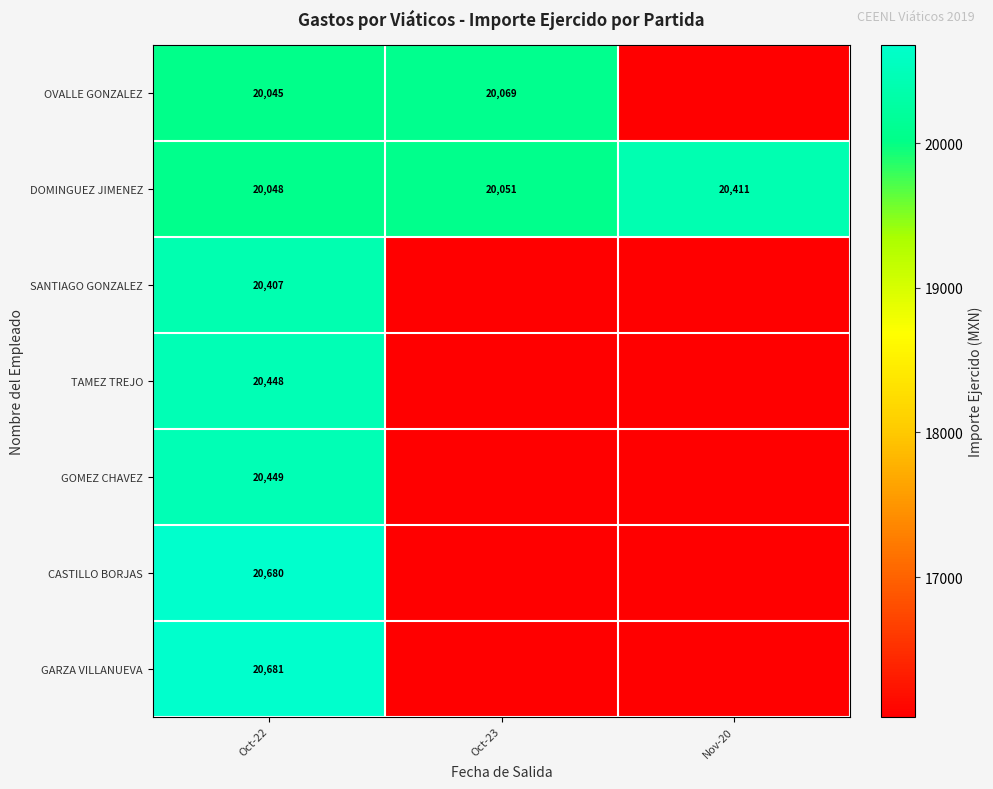

Is it true that GARZA VILLANUEVA equals 10363 at Oct-22?

False